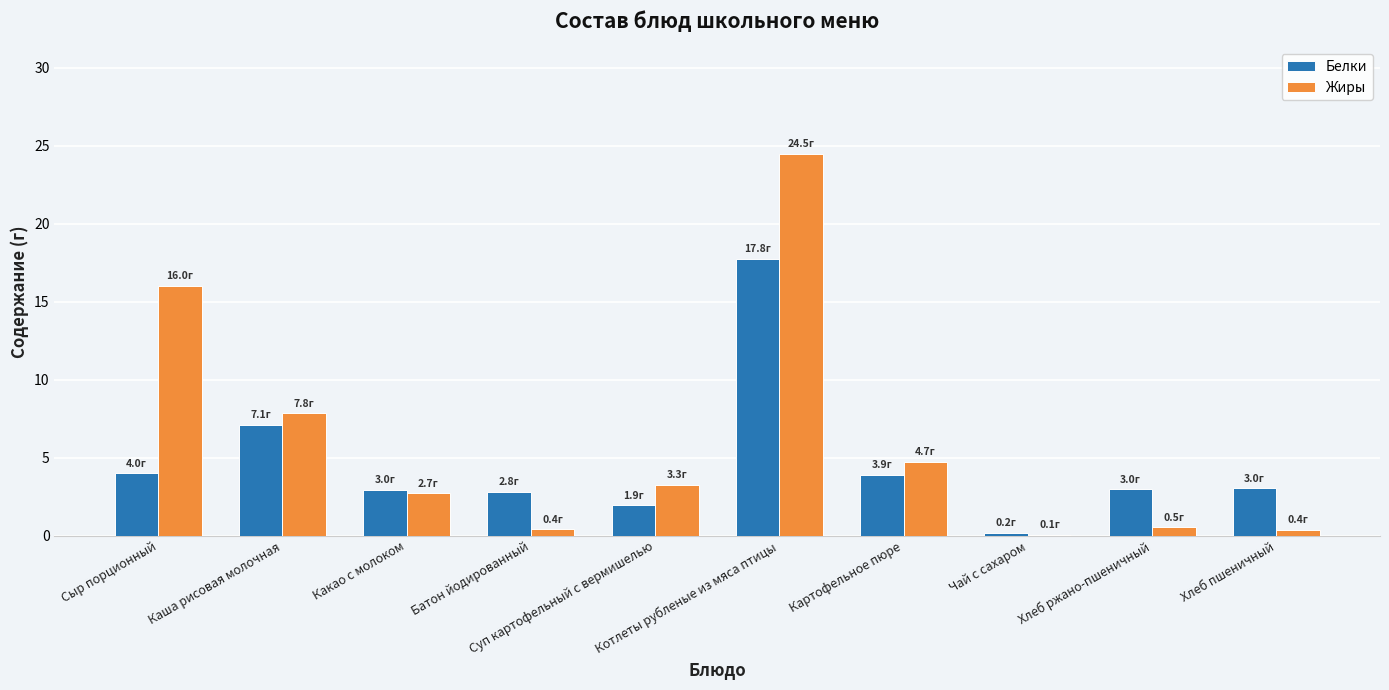

How many categories are shown in the chart?

10